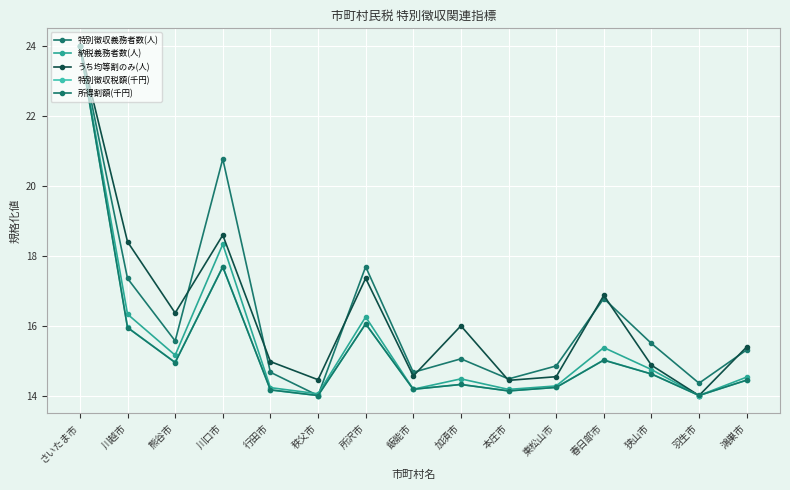

What is the spread (max minus min) of values at 川越市?

2.5